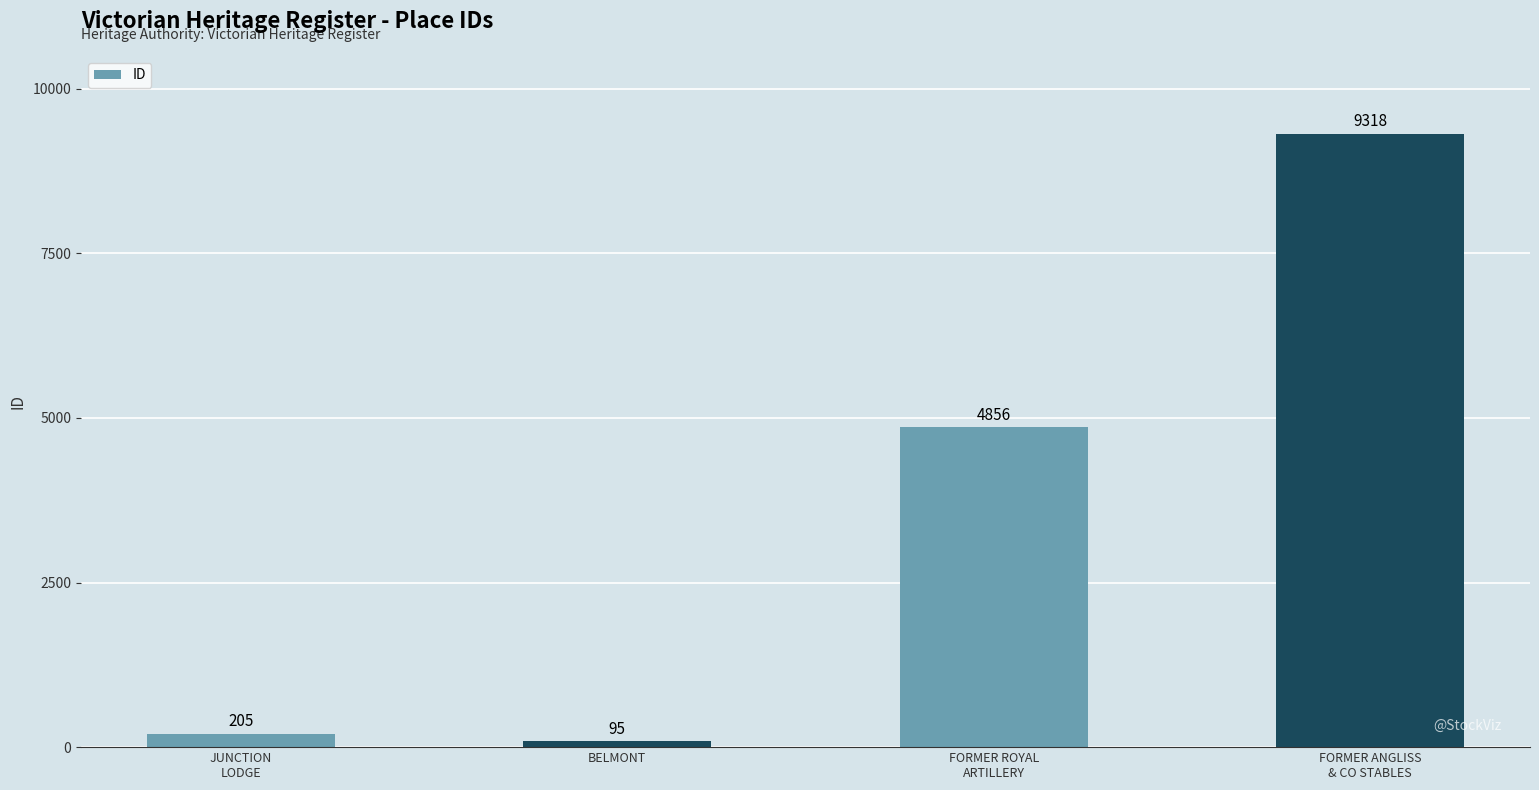

What is the sum of all values?

14474